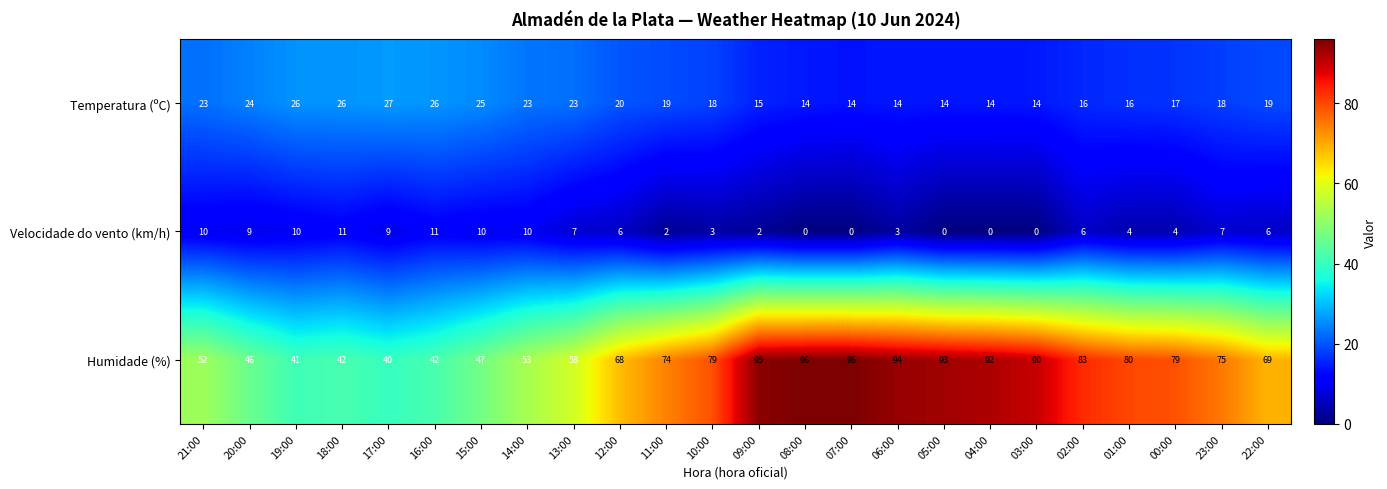

Which series has the largest range (max minus min)?

Humidade (%)